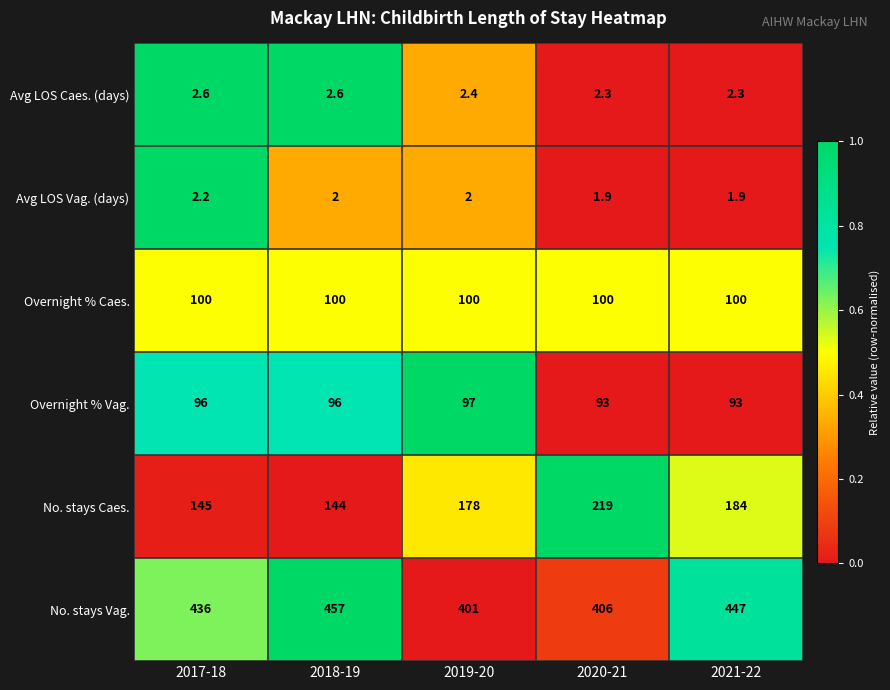

What is the spread (max minus min) of values at 2017-18?

433.8